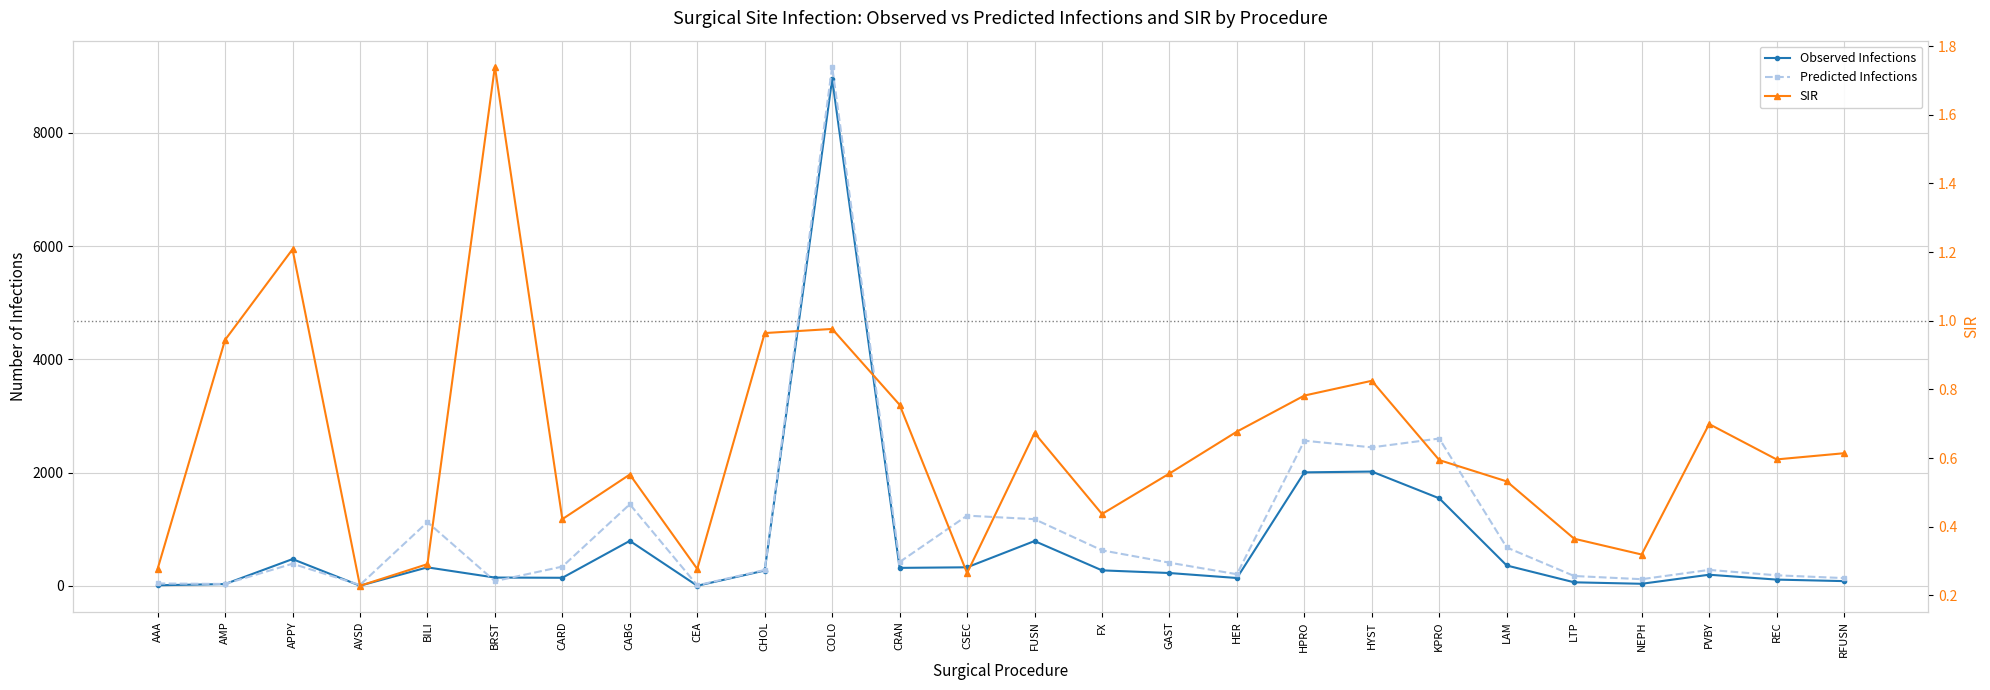

How many data points in Observed Infections are less than 272?

13